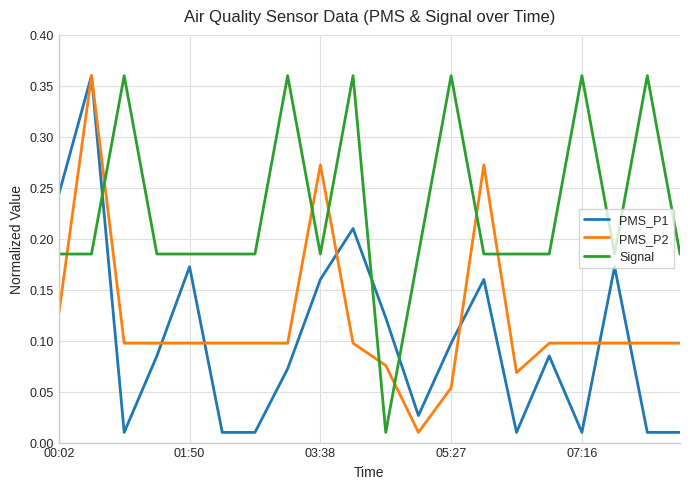

True or false: PMS_P2 and Signal intersect in this chart.

True